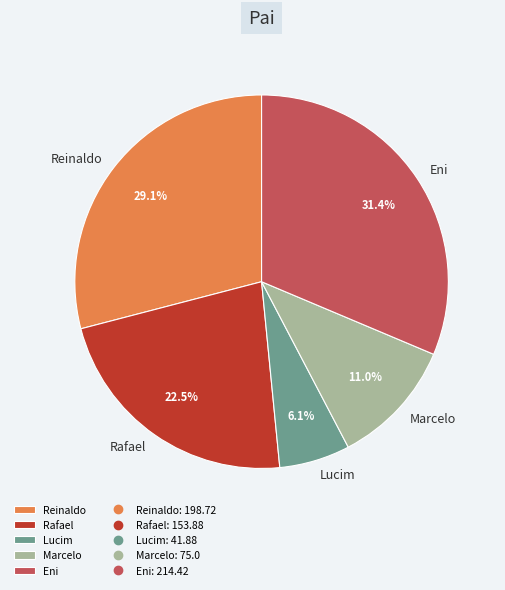

What portion of the pie excludes Lucim?

93.9%